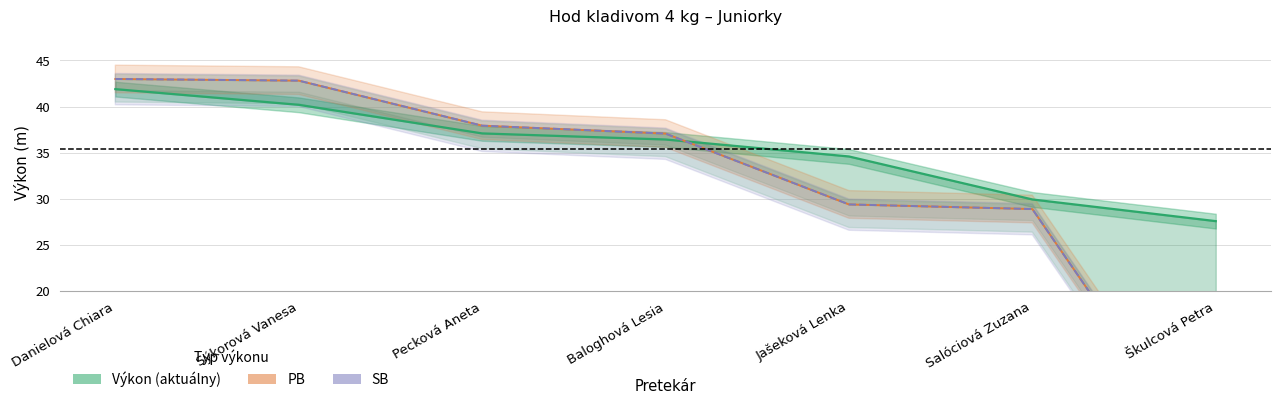

True or false: PB and SB intersect in this chart.

False